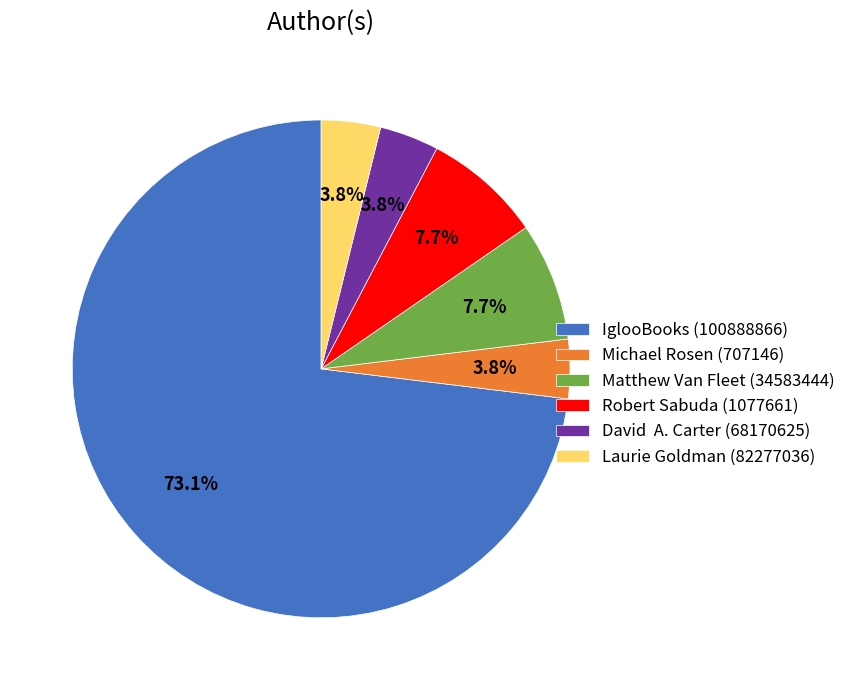

Which category accounts for the majority?

IglooBooks (100888866)